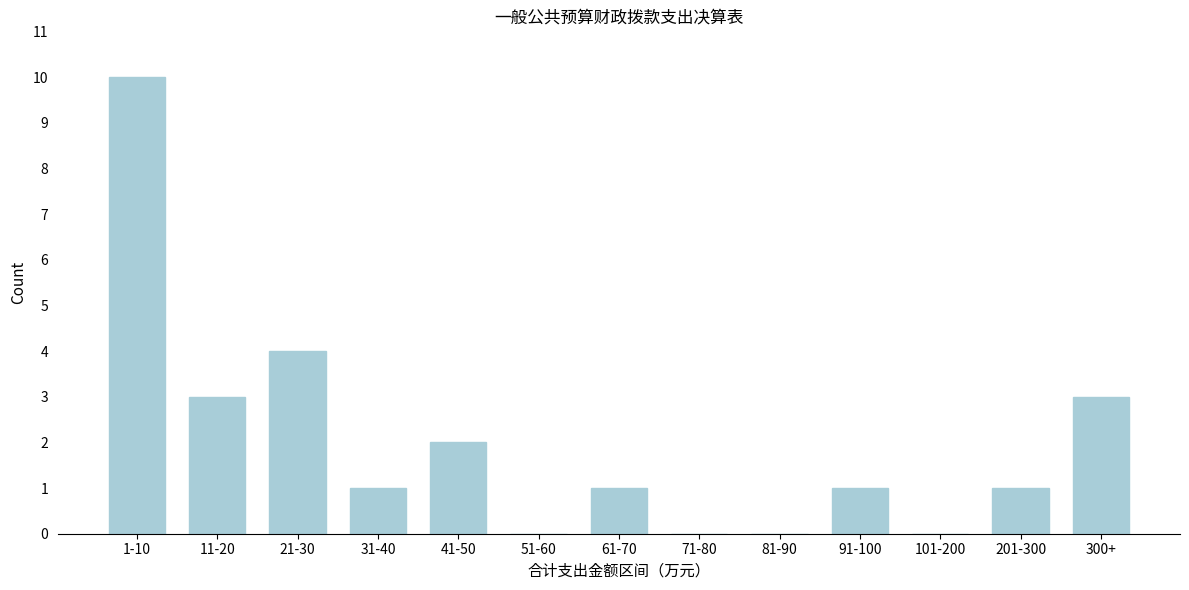

Reading left to right, extract all data points from this chart.

1-10=10	11-20=3	21-30=4	31-40=1	41-50=2	51-60=0	61-70=1	71-80=0	81-90=0	91-100=1	101-200=0	201-300=1	300+=3